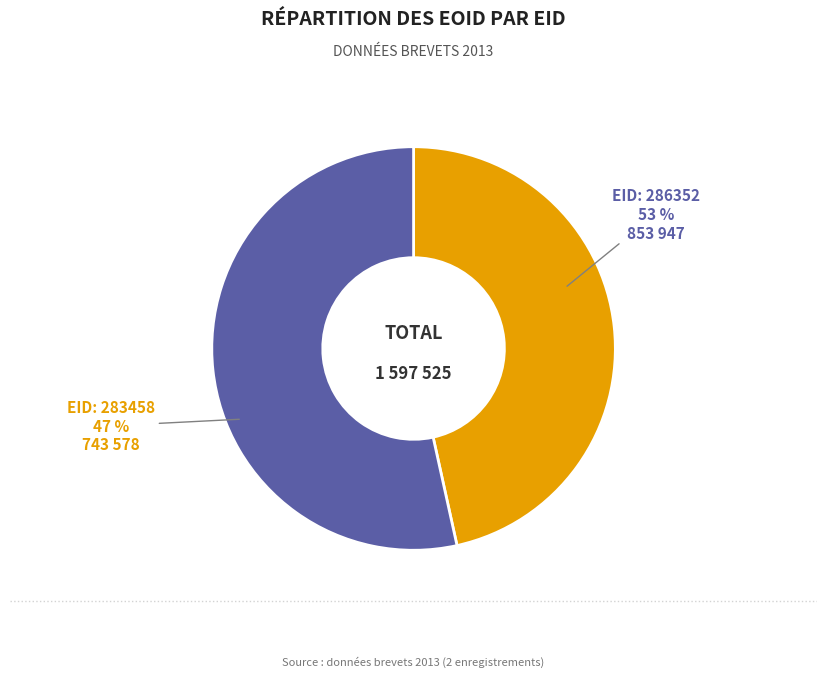

Combined, do EID: 283458 and EID: 286352 account for over 50%?

Yes